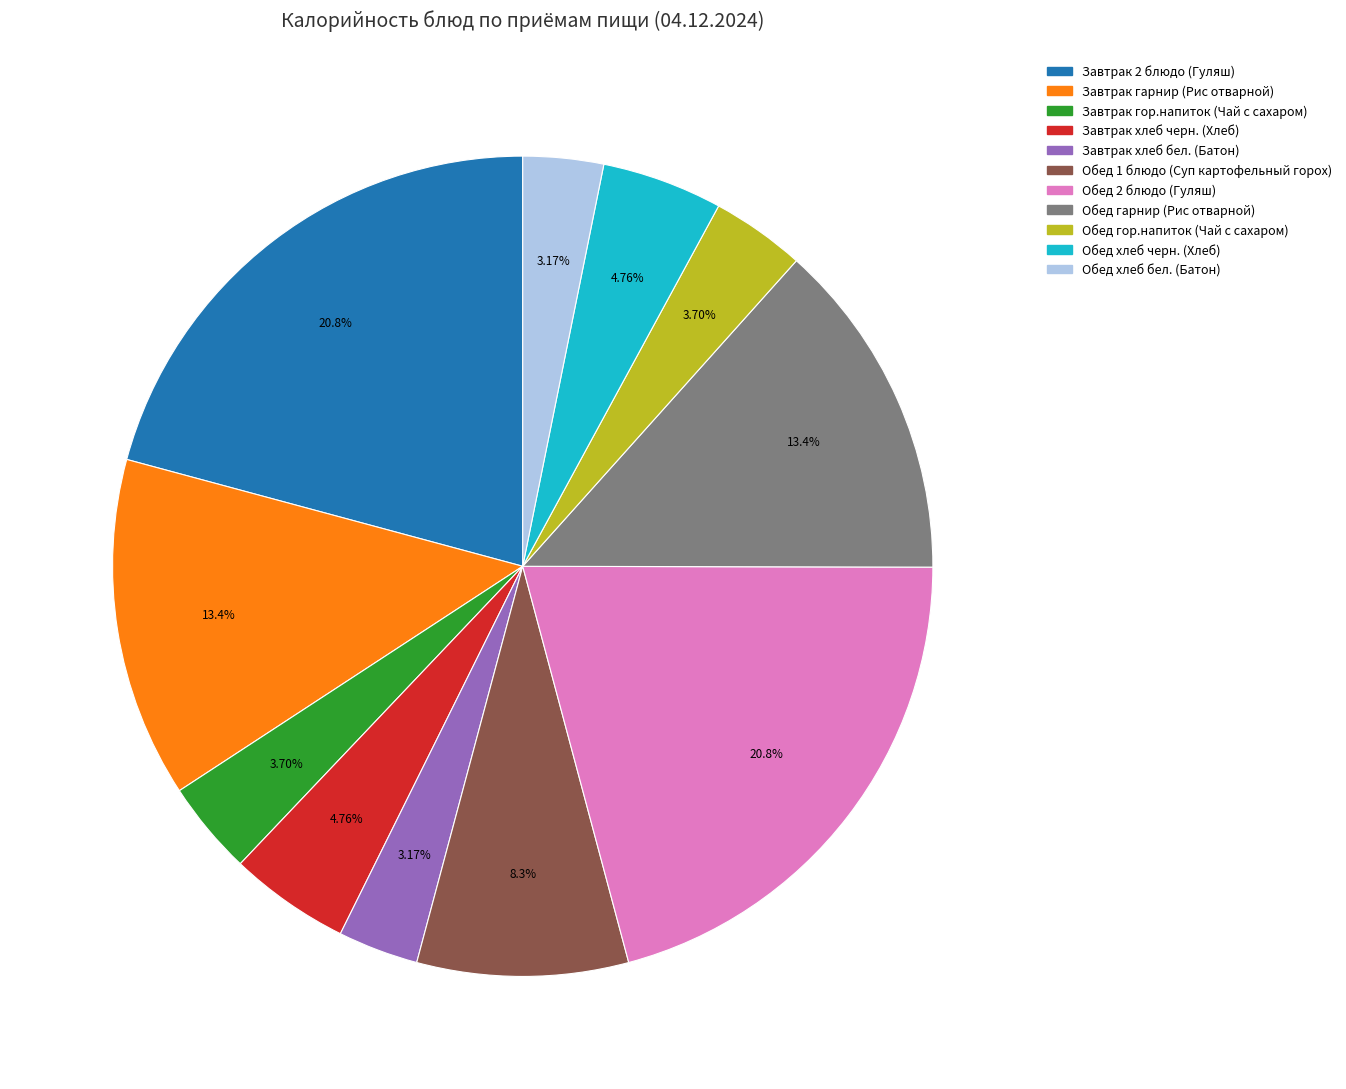

To the nearest percent, what portion does Обед гарнир (Рис отварной) represent?

13%